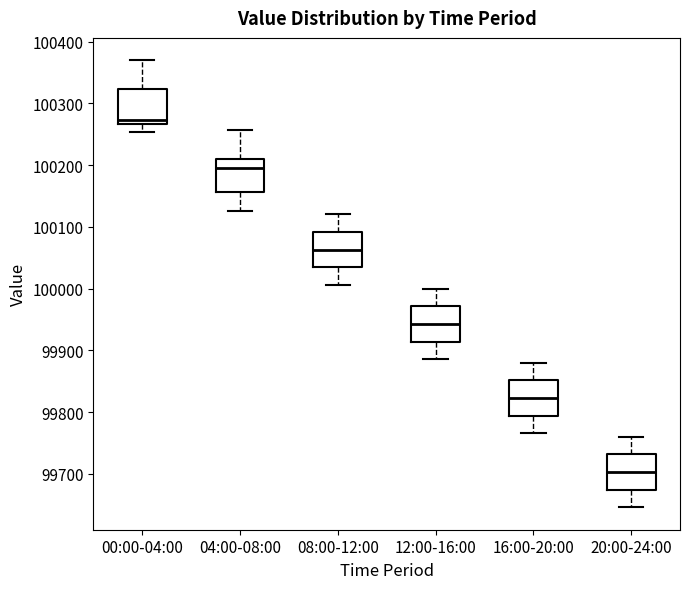

Which box's median line is the highest?

00:00-04:00